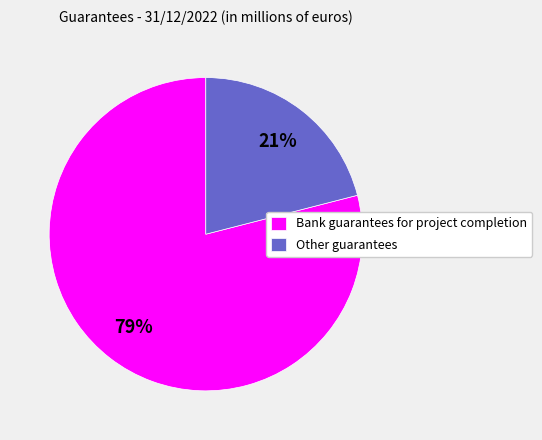

To the nearest percent, what is the average slice percentage?

50%